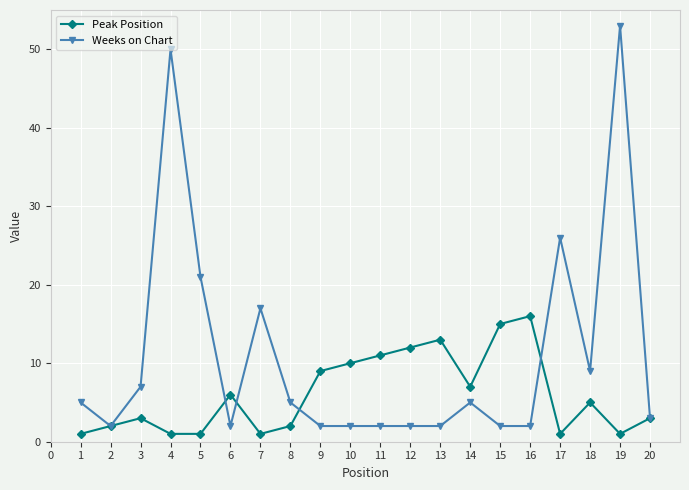

Which label corresponds to the largest value in the chart?

19